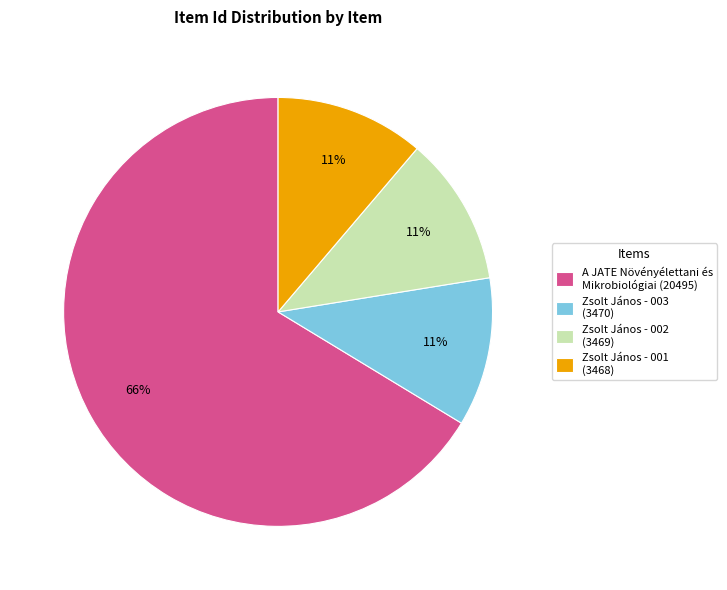

What is the majority slice?

A JATE Növényélettani és Mikrobiológiai (20495)